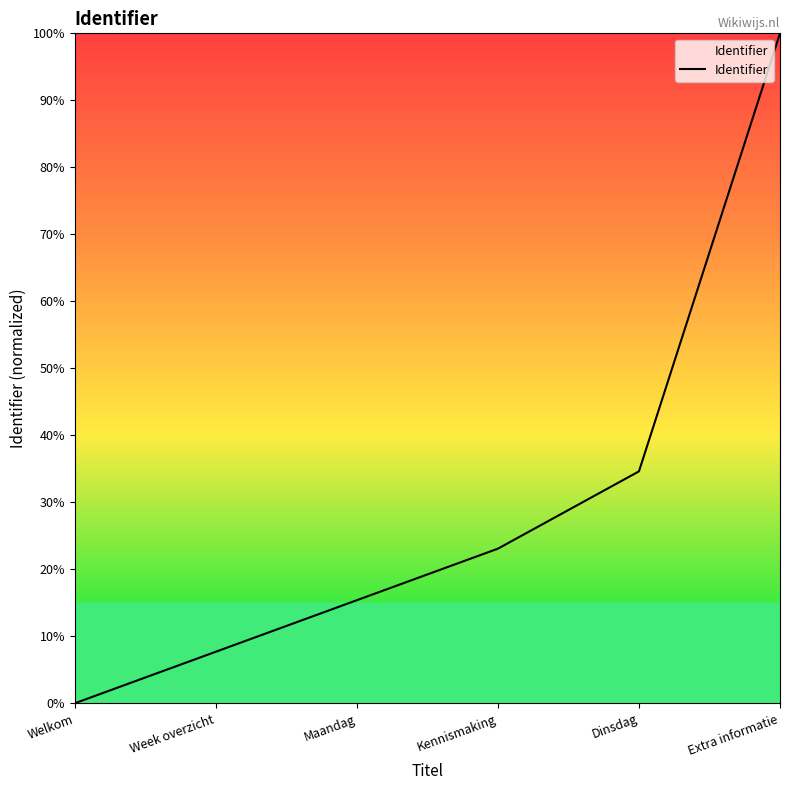

What position from the left is Week overzicht?

2